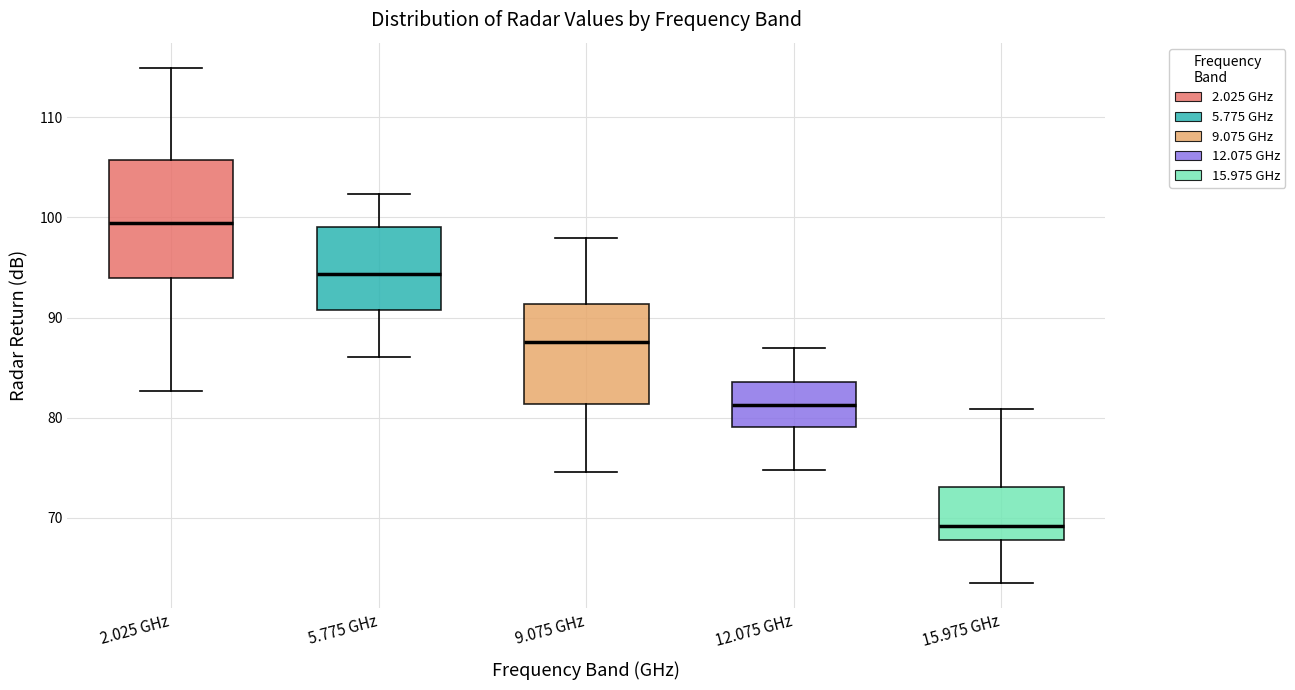

Which box has the highest median line?

2.025 GHz